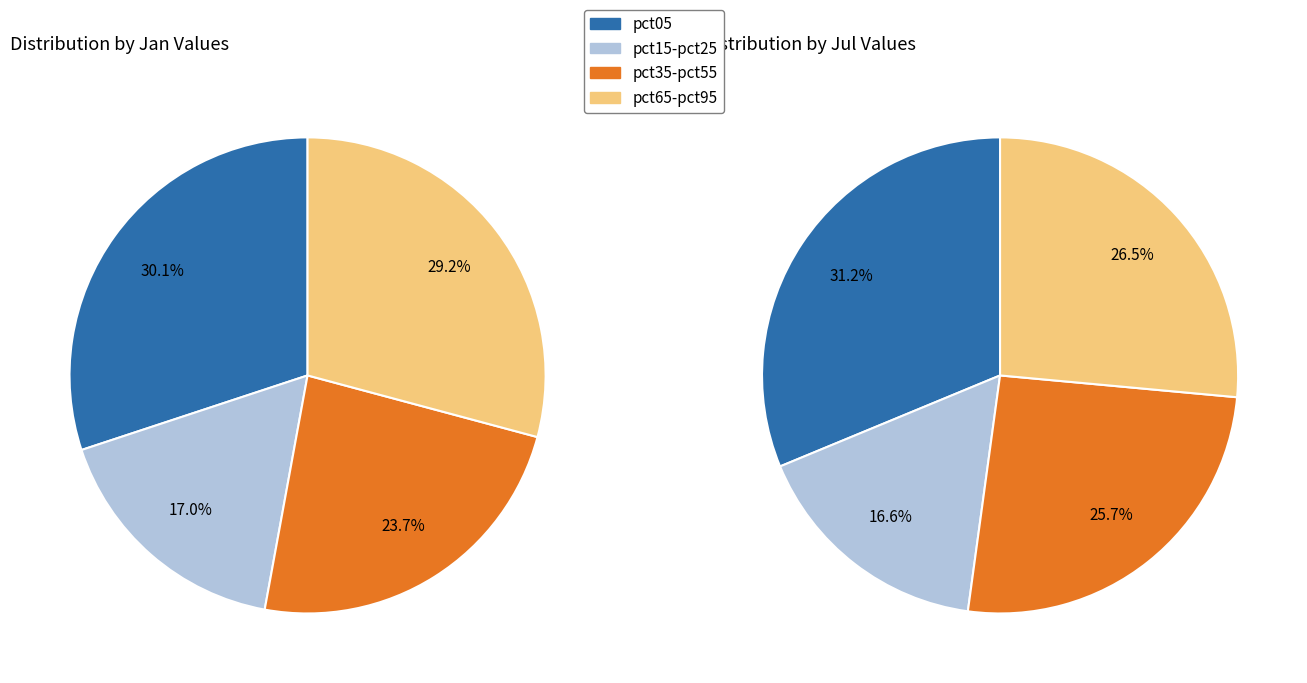

Is it true that 6 is 8% of the pie?

True